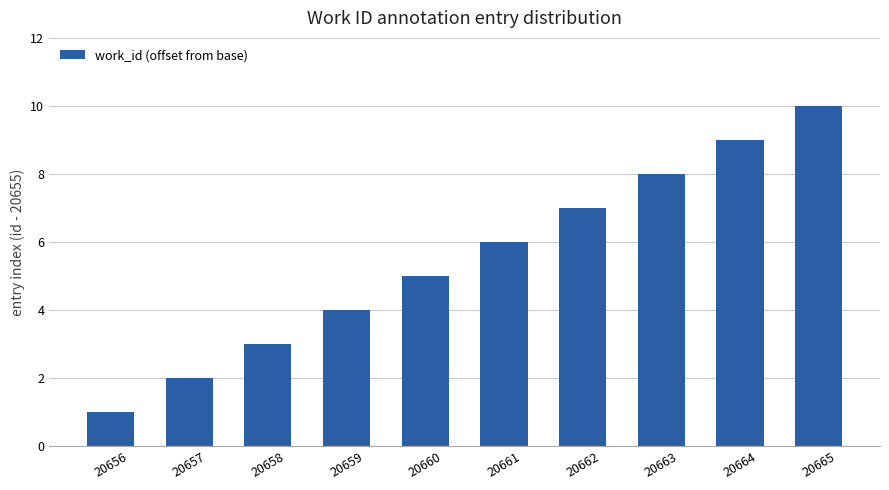

Reading left to right, list all the values displayed in this chart.

20656=1	20657=2	20658=3	20659=4	20660=5	20661=6	20662=7	20663=8	20664=9	20665=10